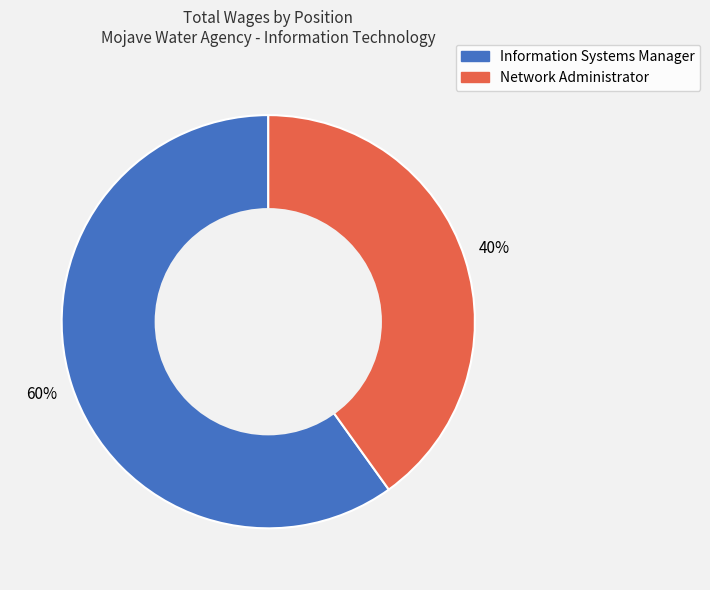

To the nearest percent, what is the difference between the largest and smallest slice percentages?

20%